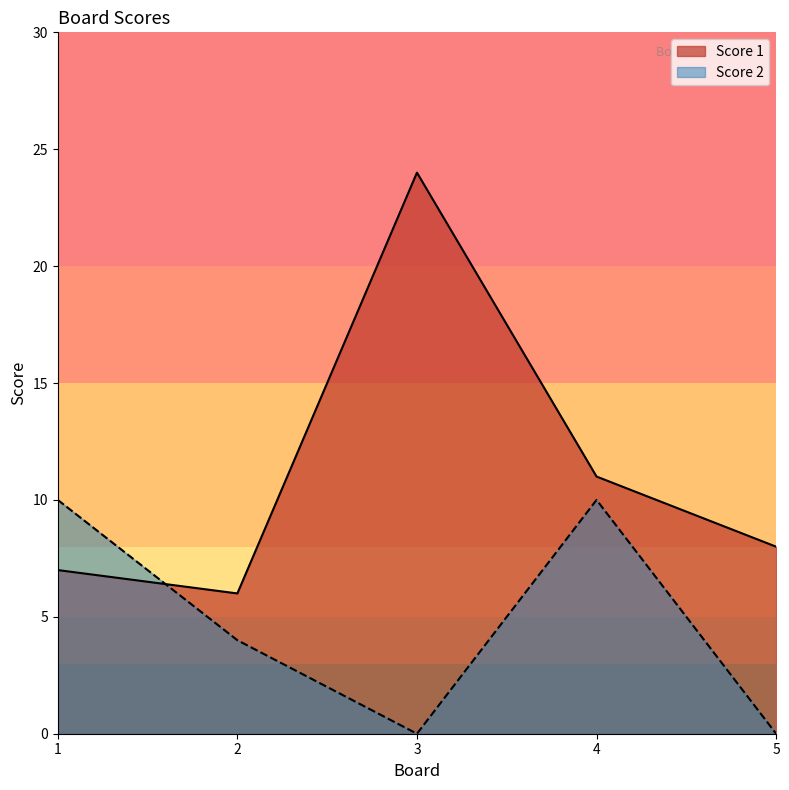

Is it true that Score 1 equals 5 at 5?

False